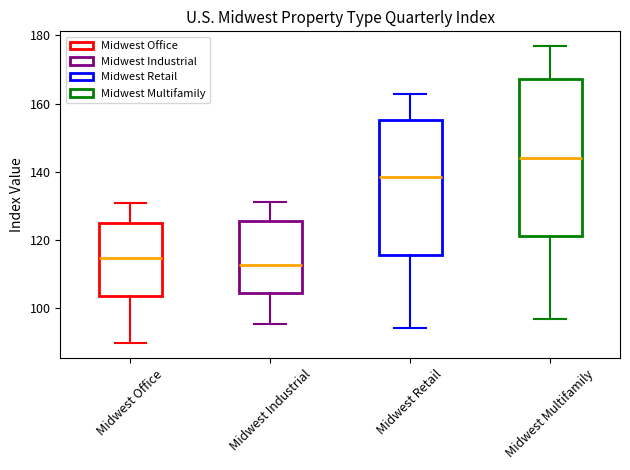

Which box's median line is the highest?

Midwest Multifamily